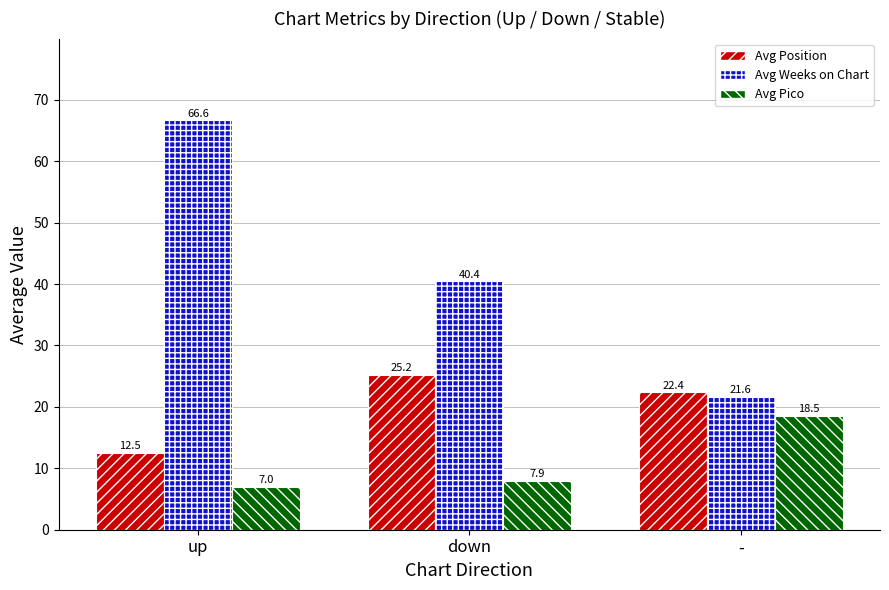

Which label corresponds to the smallest value in the chart?

up